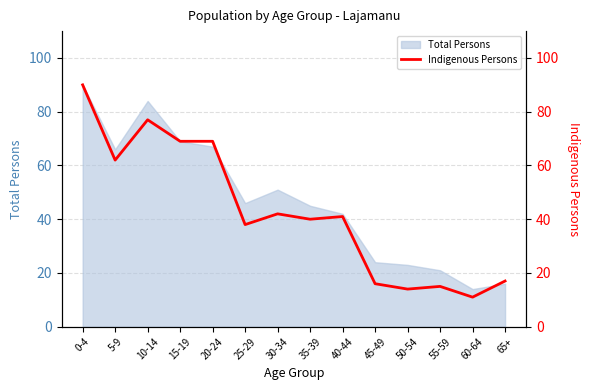

At which label is the value closest to 50?

30-34